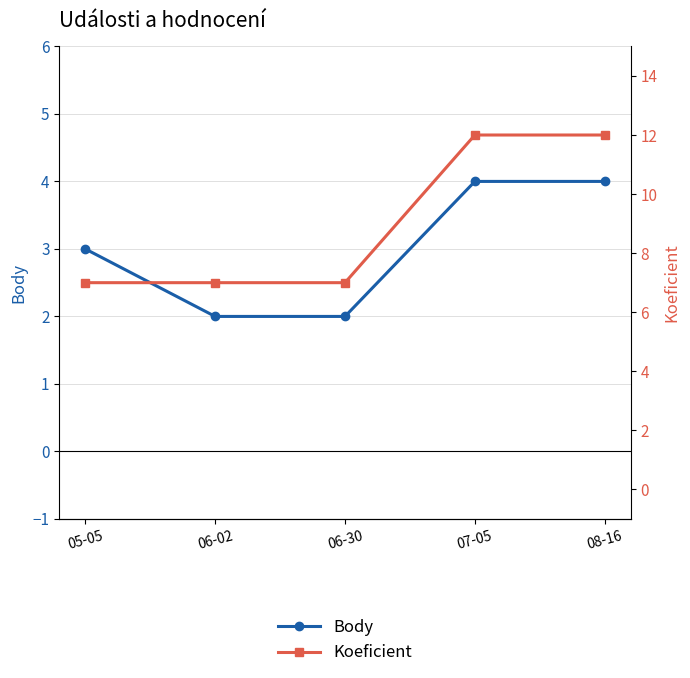

What position from the left is 07-05?

4